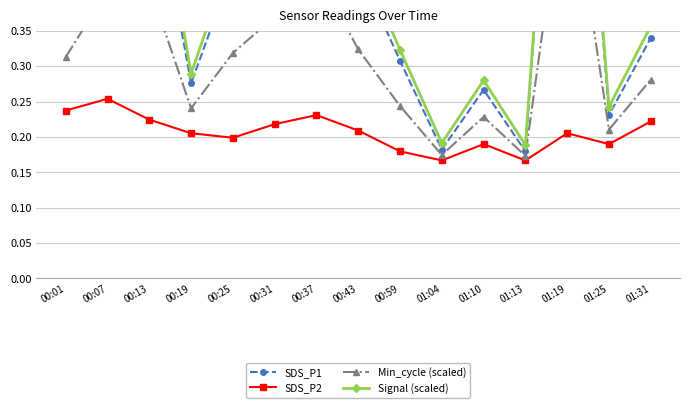

What are all the series names shown in the legend?

SDS_P1, SDS_P2, Min_cycle (scaled), Signal (scaled)